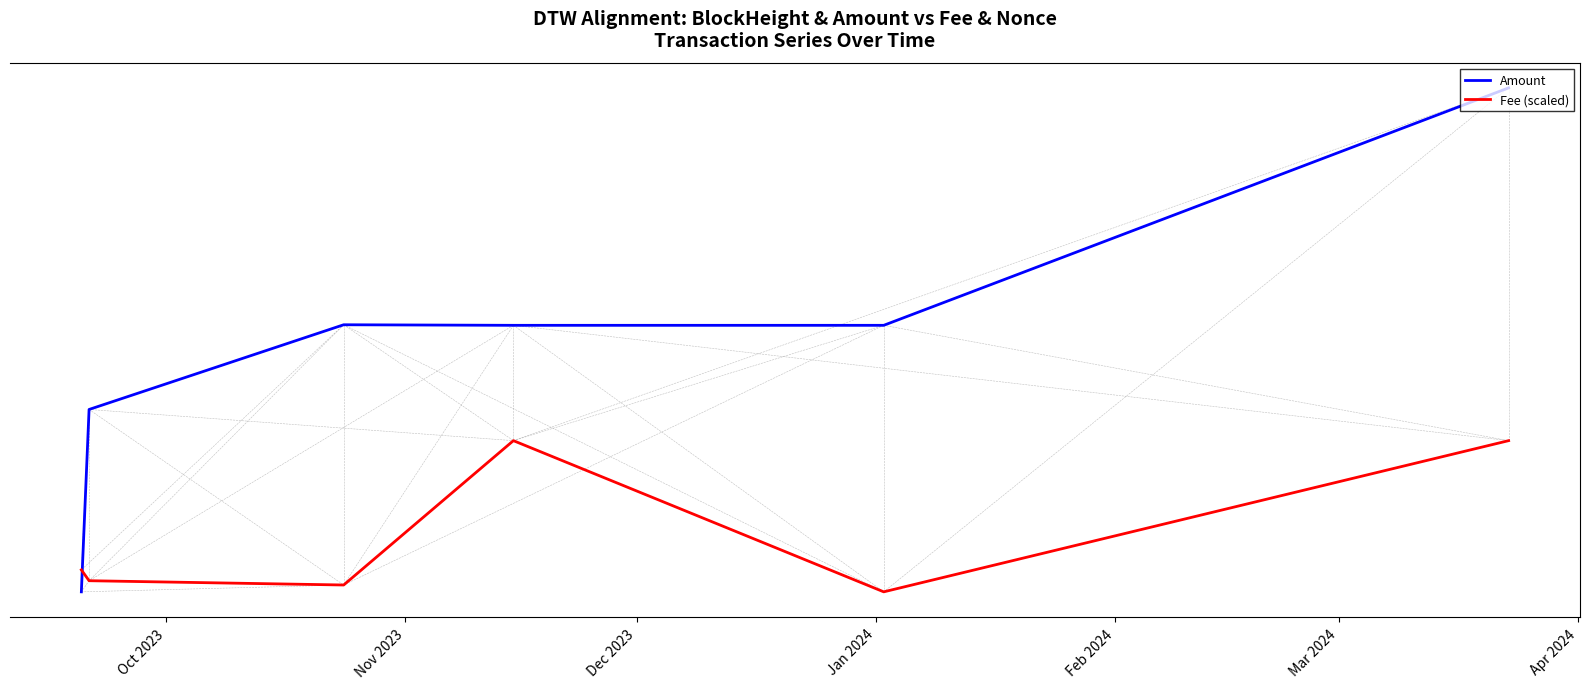

How many interior local valleys does the Fee (scaled) series have?

2